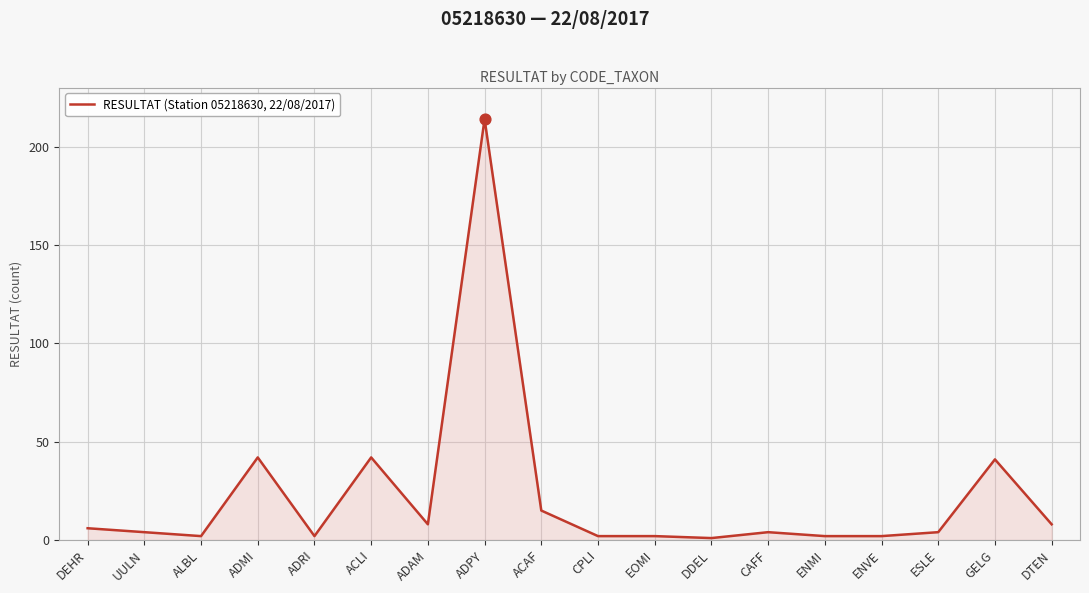

Approximately how many times larger is the value at ADRI compared to DEHR?

0.3